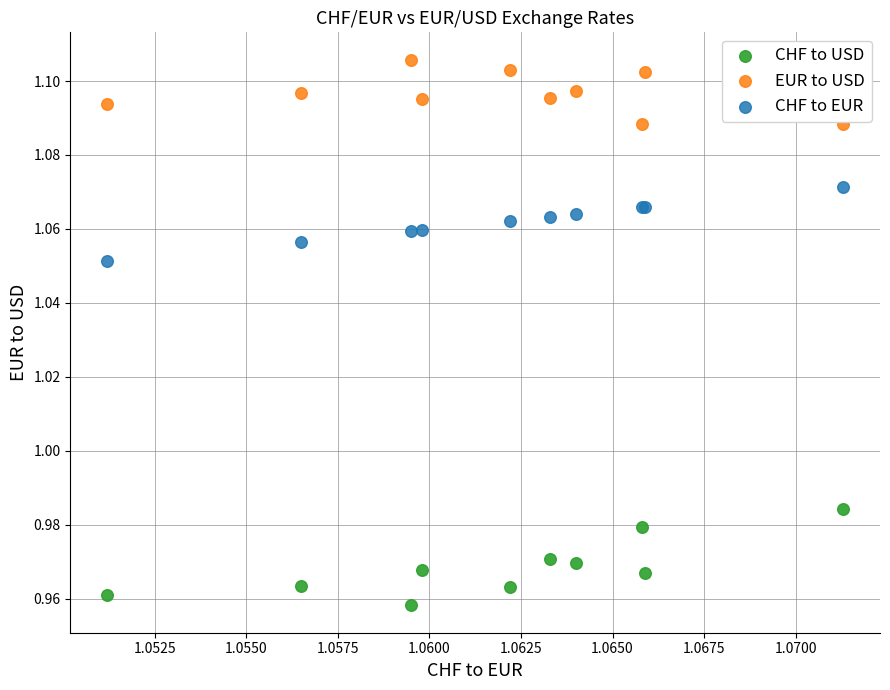

Which series contains the lowest Y value?

CHF to USD